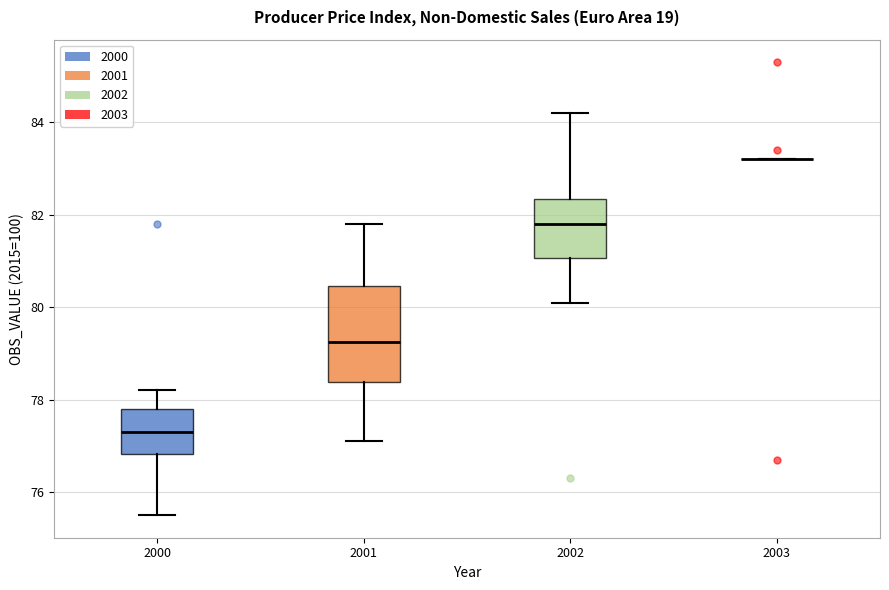

Reading left to right, transcribe this box plot: for each box, give where its median line is, the range the box spans, and where its two whiskers end, as read against the y-axis. The values are not printed on the chart, so give them approximately, as read against the axis.

2000: median 77.4, box 76.8 to 77.8, whiskers 75.6 to 78.2
2001: median 79.2, box 78.4 to 80.4, whiskers 77.2 to 81.8
2002: median 81.8, box 81.0 to 82.4, whiskers 80.2 to 84.2
2003: box collapsed to a line at 83.2, whiskers 83.2 to 83.2